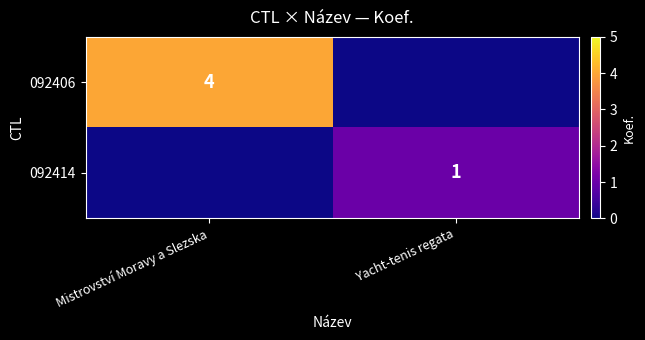

Is it true that 092406 equals 2 at Mistrovství Moravy a Slezska?

False